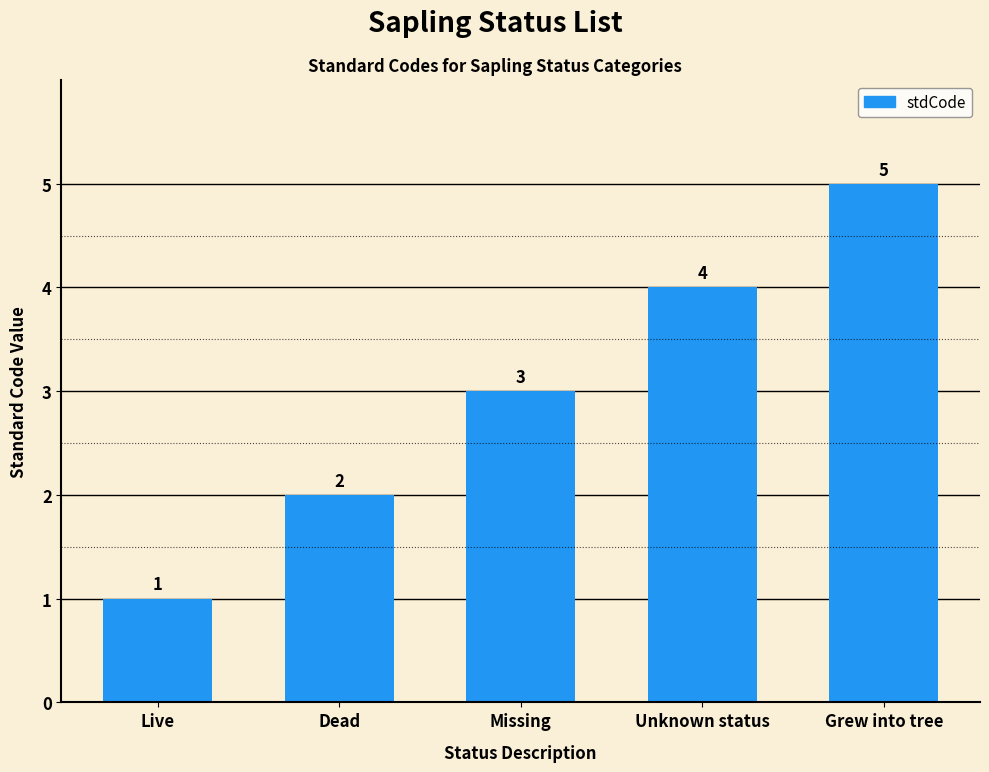

What is the minimum value shown in the chart?

1